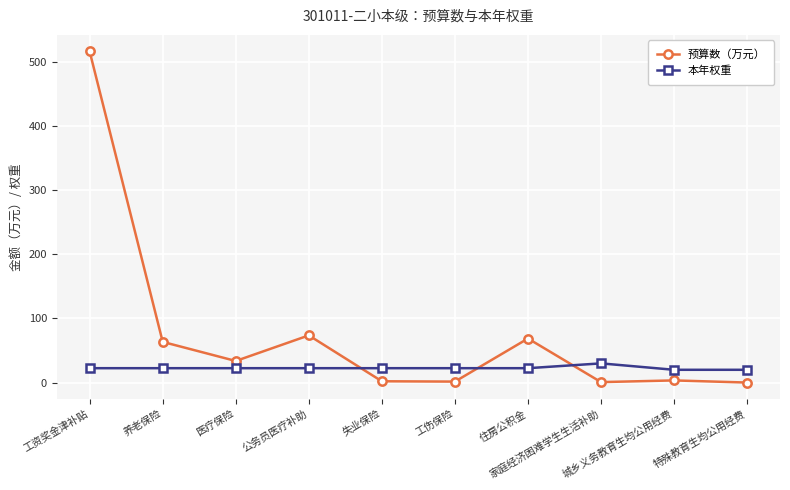

What is the value of the 本年权重 point at the 2nd from the left?

22.5